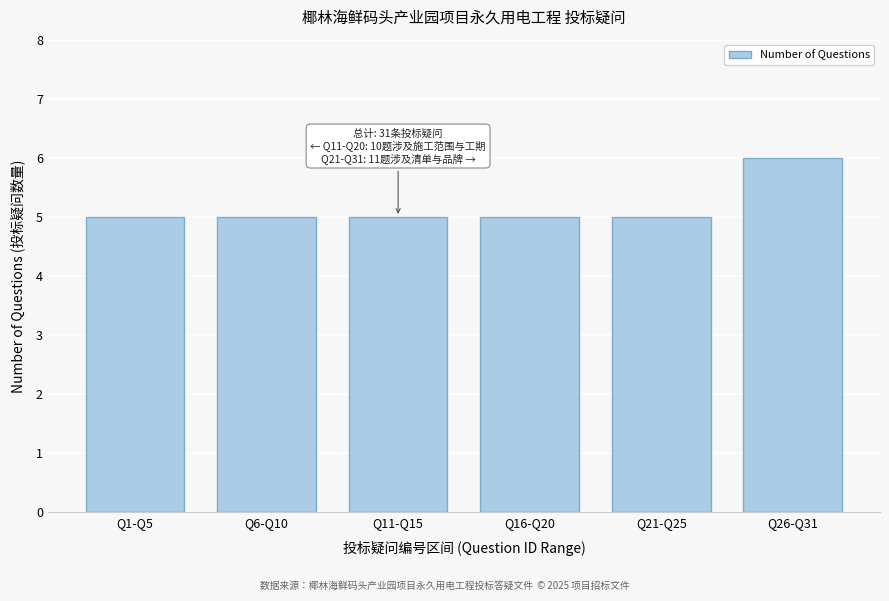

Reading left to right, list all the values displayed in this chart.

Q1-Q5=5	Q6-Q10=5	Q11-Q15=5	Q16-Q20=5	Q21-Q25=5	Q26-Q31=6